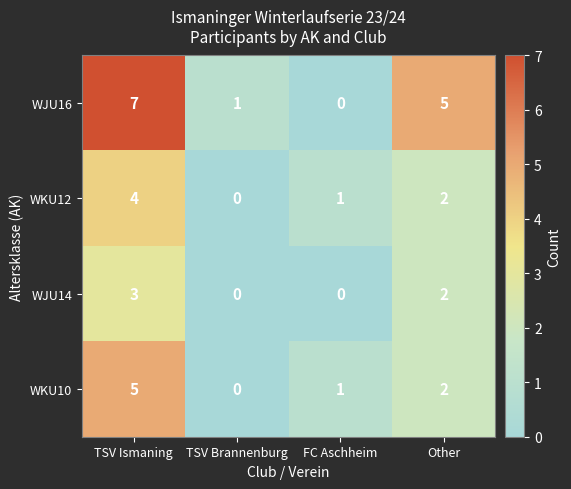

What is the difference between the WJU14 values at FC Aschheim and TSV Ismaning?

3